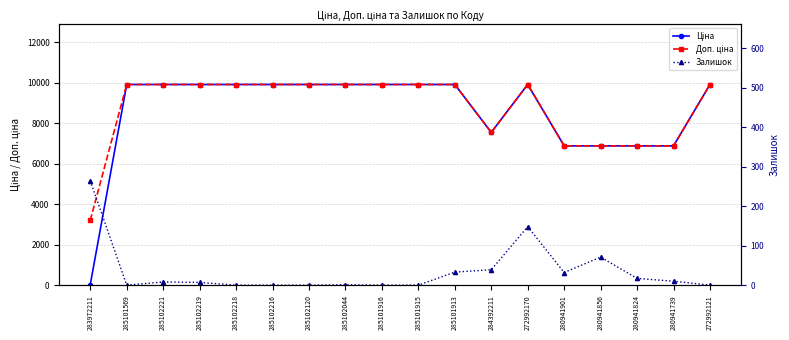

Is the value of Доп. ціна at 280941856 greater than the value of Залишок at 285102216?

Yes